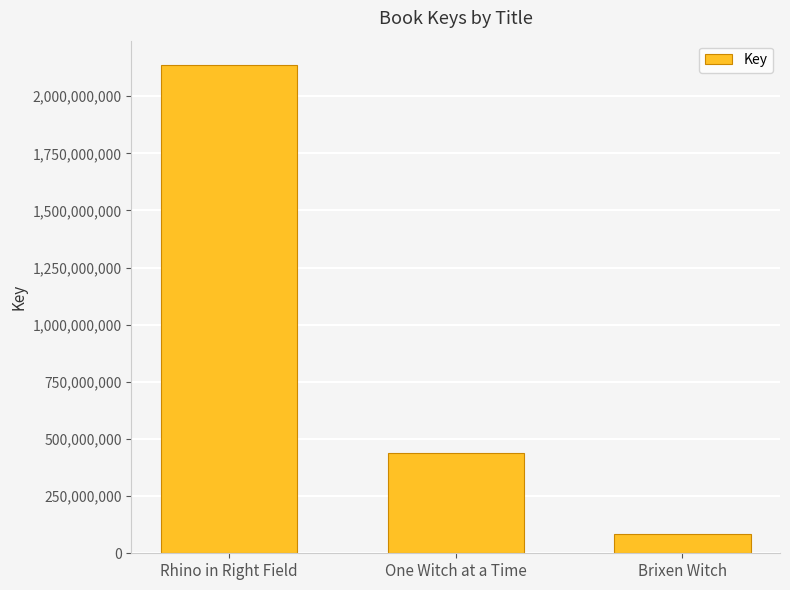

What is the difference between the maximum and minimum values?

2053461292